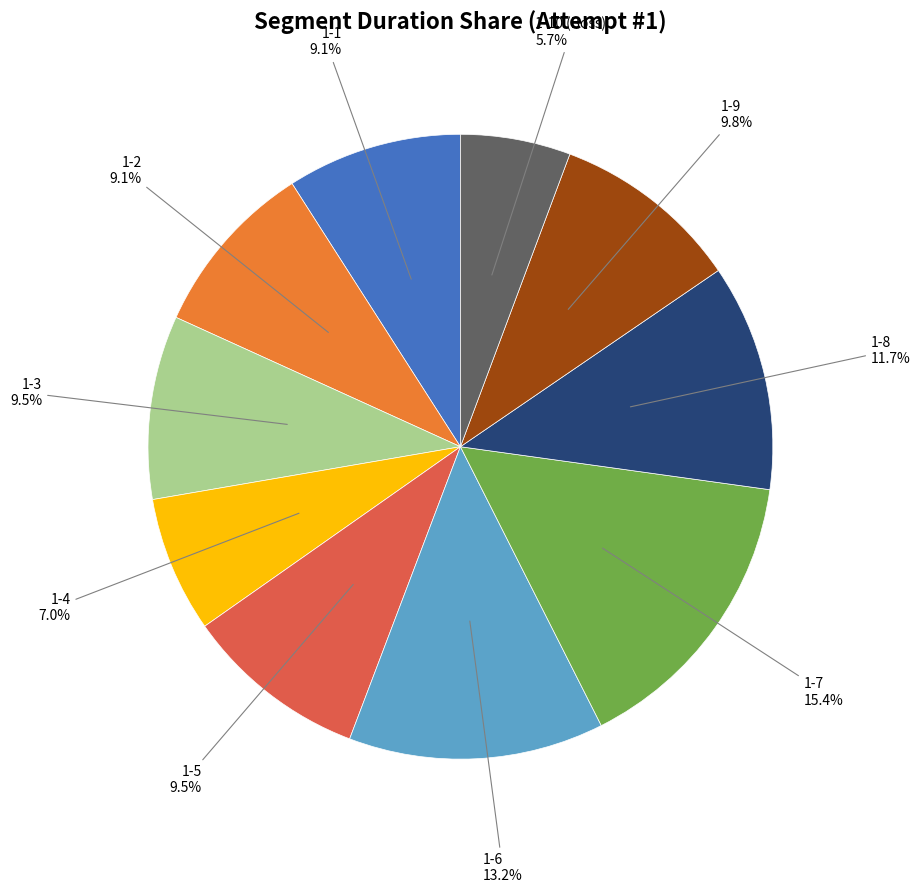

Is there any slice that represents more than half of the pie?

No